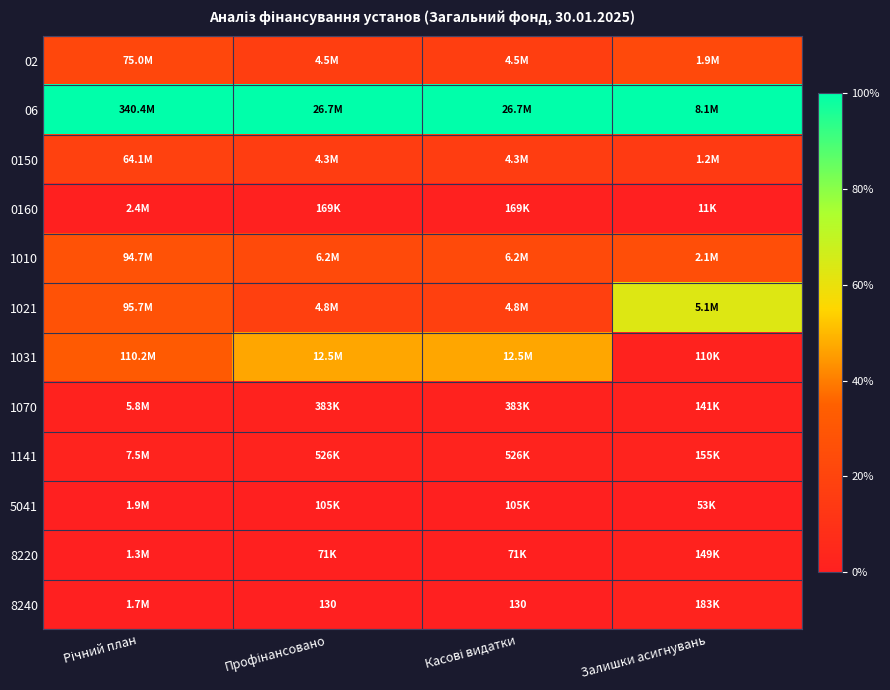

At Залишки асигнувань, list the series in order from smallest to largest.

0160, 5041, 1031, 1070, 8220, 1141, 8240, 0150, 02, 1010, 1021, 06